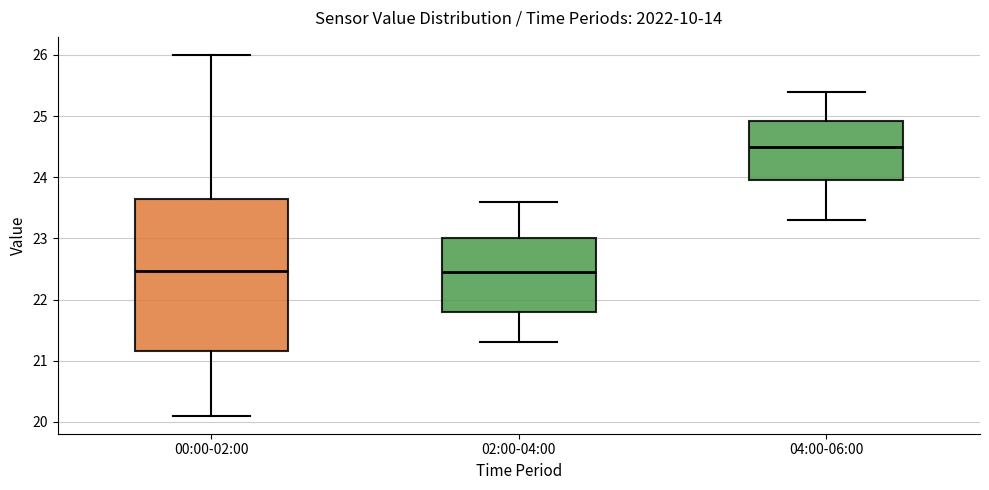

Which box is the tallest, from its lower edge to its upper edge?

00:00-02:00